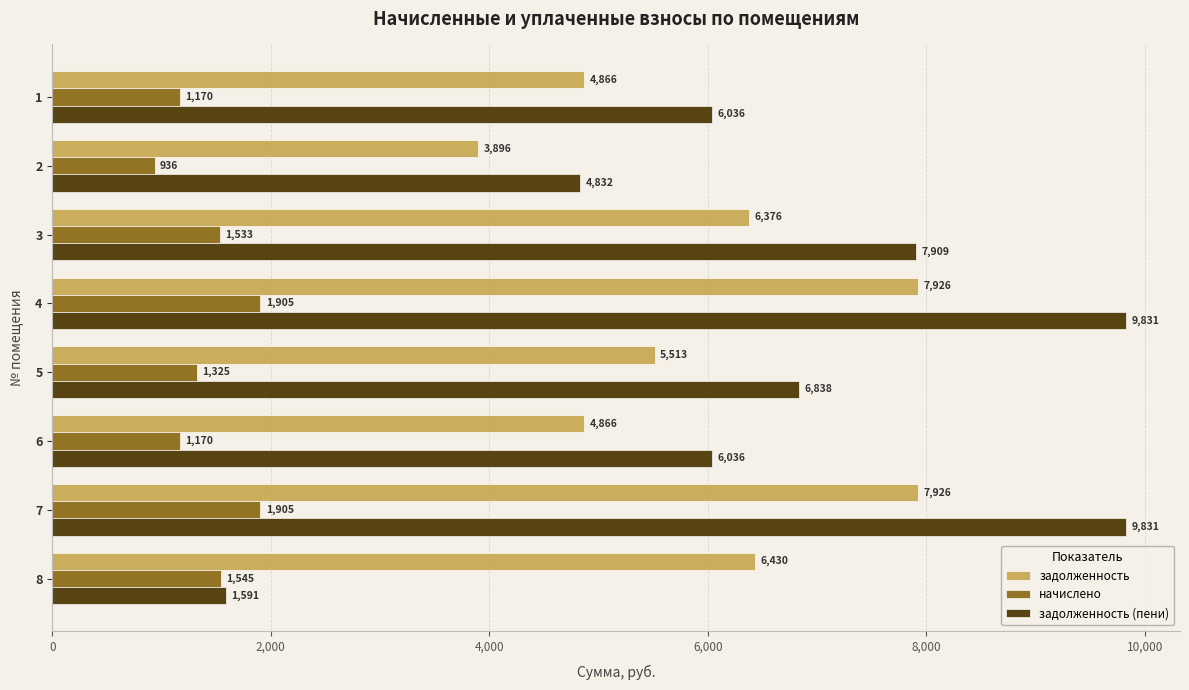

Which series changed the most between 2 and 6?

задолженность (пени)